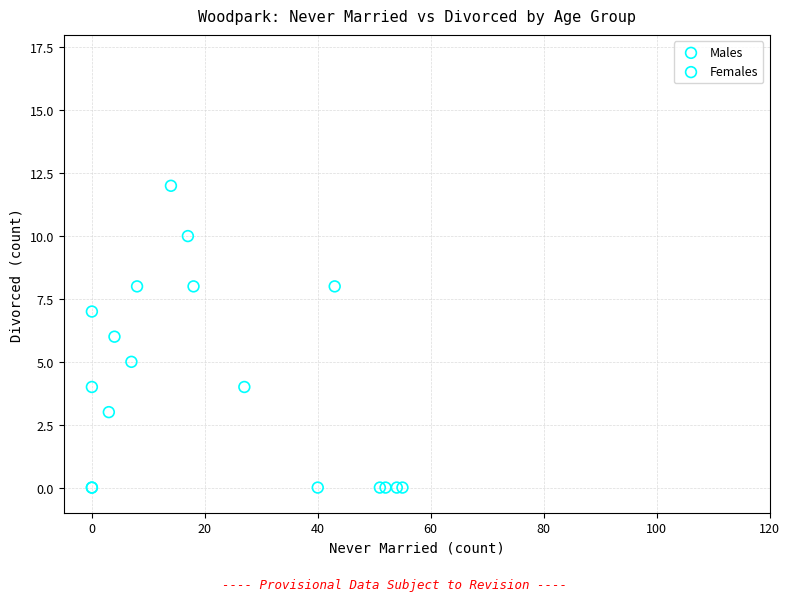

What are all the series names shown in the legend?

Males, Females